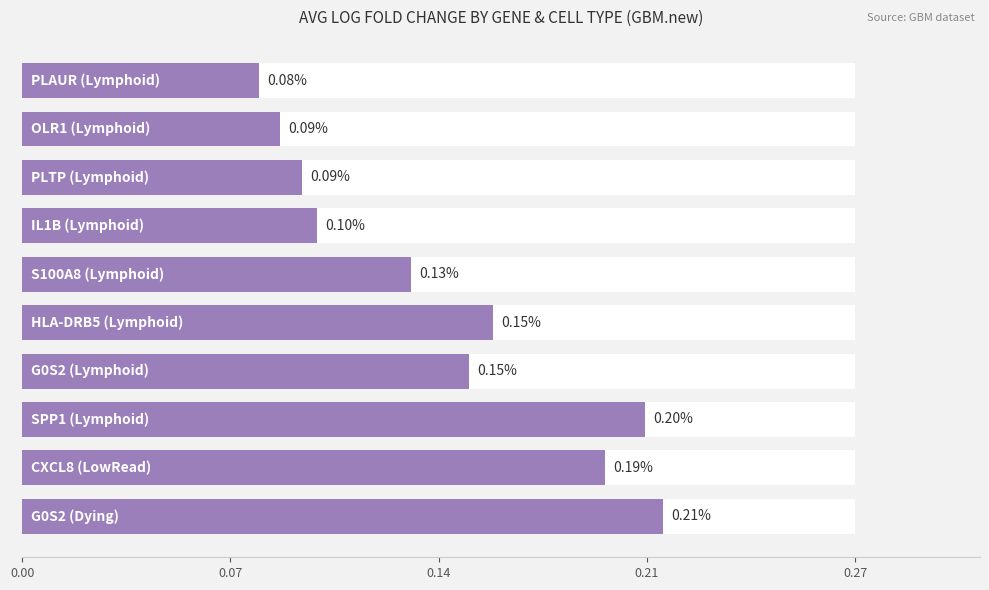

What is the minimum value shown in the chart?

0.1